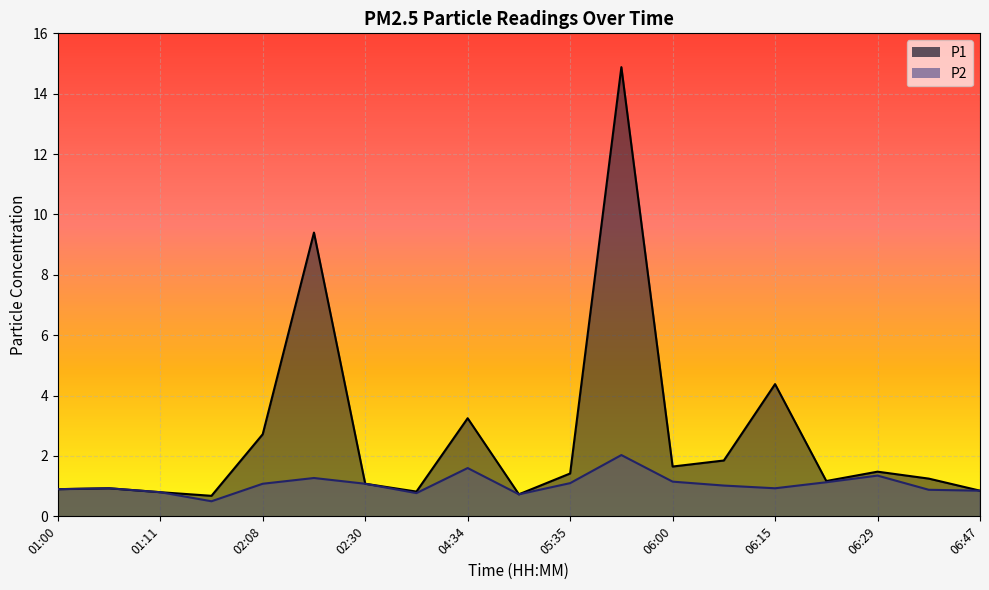

How many lines are shown in the chart?

2